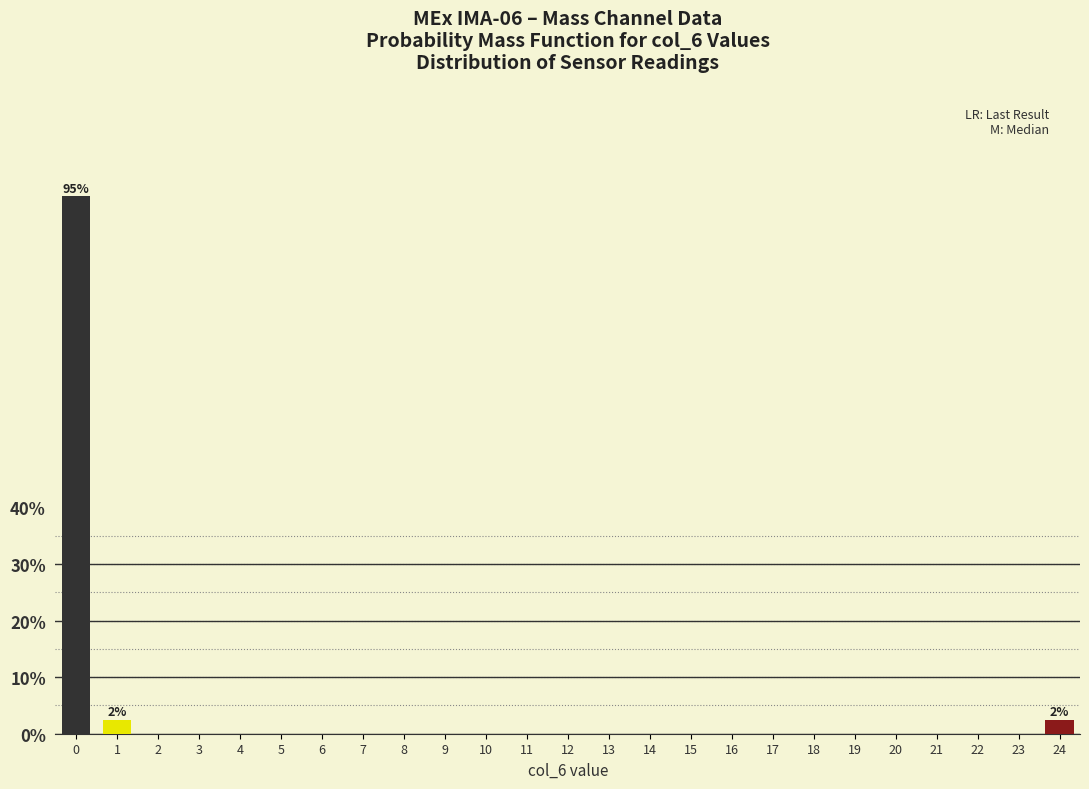

Reading left to right, transcribe all the data shown in this chart.

0=95.0	1=2.5	2=0.0	3=0.0	4=0.0	5=0.0	6=0.0	7=0.0	8=0.0	9=0.0	10=0.0	11=0.0	12=0.0	13=0.0	14=0.0	15=0.0	16=0.0	17=0.0	18=0.0	19=0.0	20=0.0	21=0.0	22=0.0	23=0.0	24=2.5